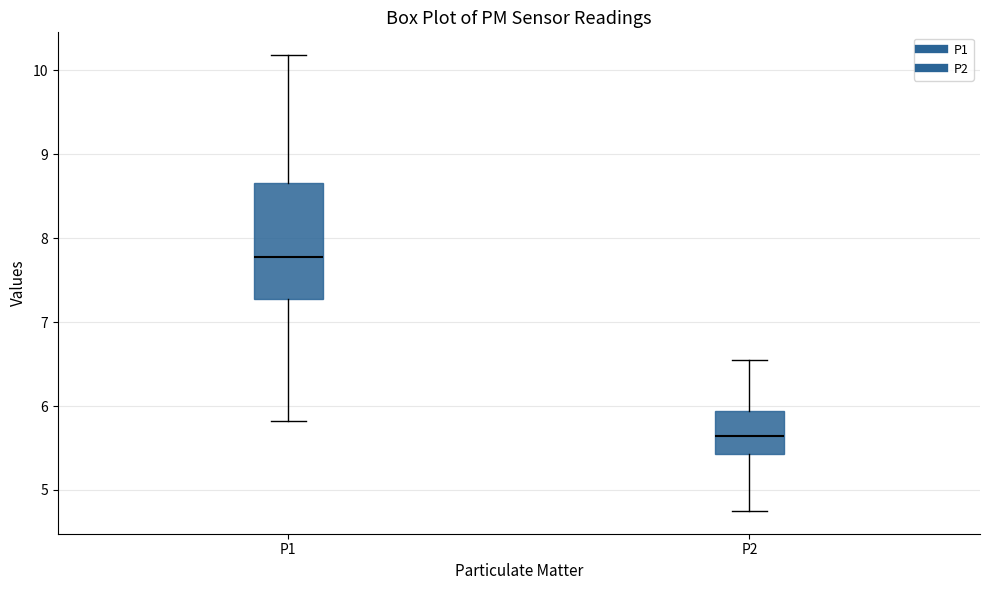

Reading left to right, transcribe this box plot: for each box, give where its median line is, the range the box spans, and where its two whiskers end, as read against the y-axis. The values are not printed on the chart, so give them approximately, as read against the axis.

P1: median 7.8, box 7.3 to 8.7, whiskers 5.8 to 10.2
P2: median 5.6, box 5.4 to 5.9, whiskers 4.8 to 6.6